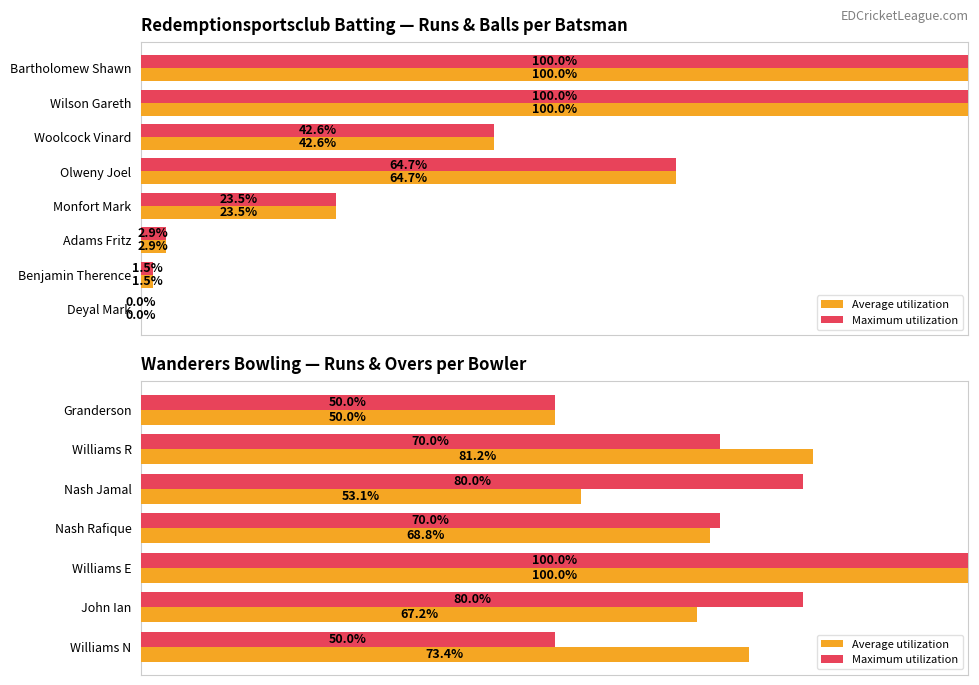

How many data points in Maximum utilization are less than 70?

2